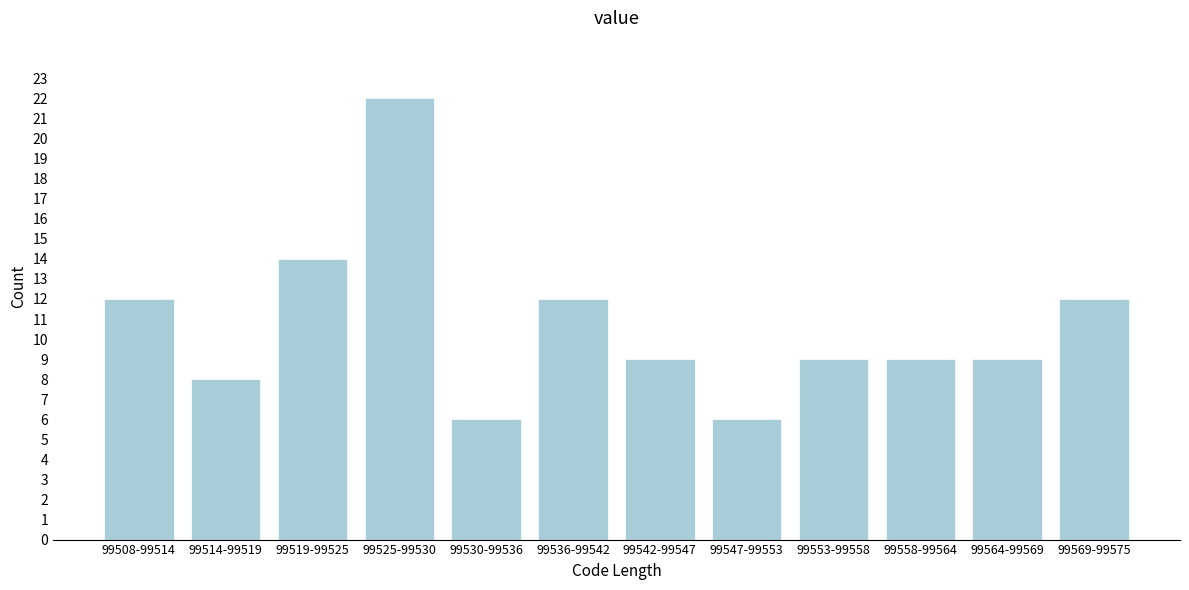

Reading left to right, extract all data points from this chart.

99508-99514=12	99514-99519=8	99519-99525=14	99525-99530=22	99530-99536=6	99536-99542=12	99542-99547=9	99547-99553=6	99553-99558=9	99558-99564=9	99564-99569=9	99569-99575=12